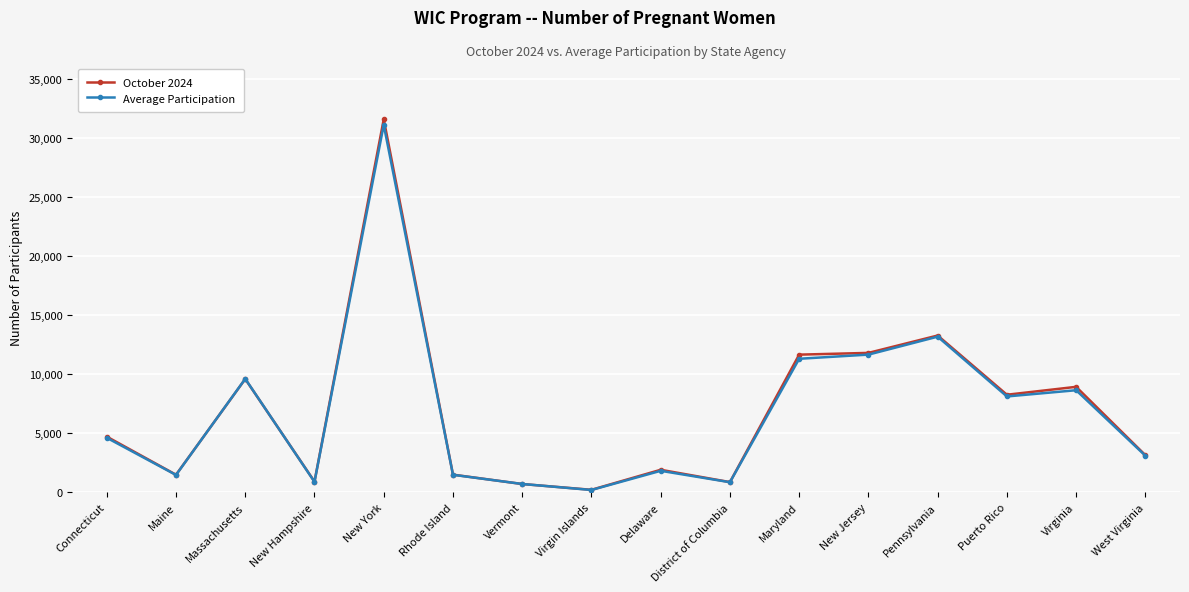

What is the total value across all series at Rhode Island?

2971.0